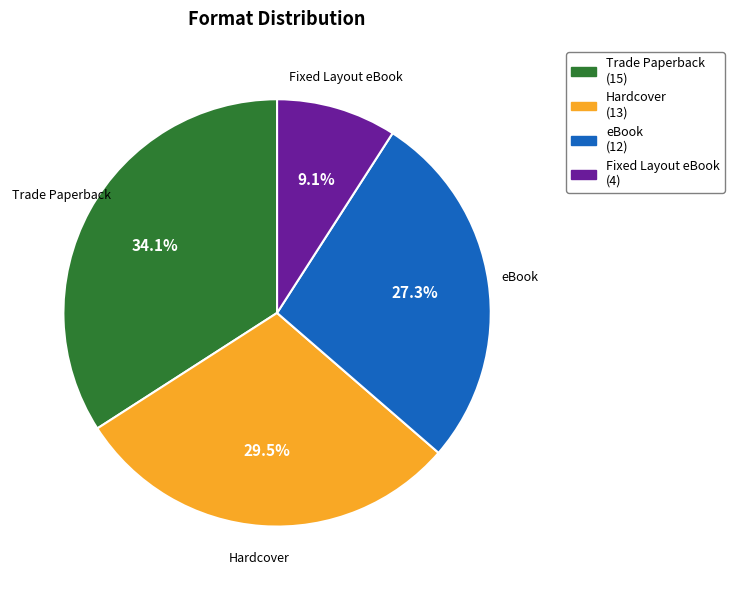

Is eBook the majority of the pie?

No